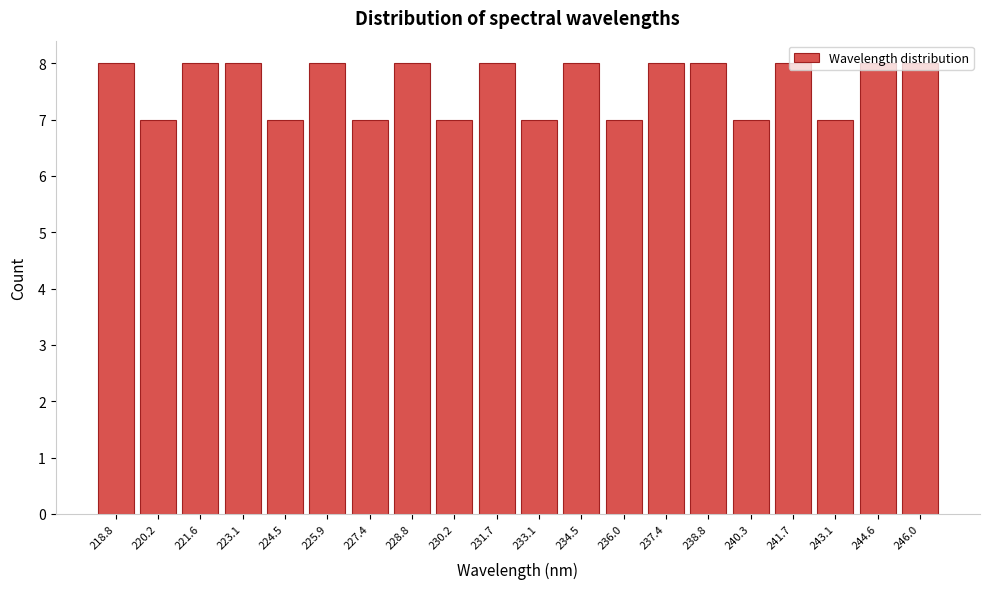

What is the height of the bar covering 226.6 to 228.0 on the x-axis? Neither the bar edges nor the heights are printed on the chart, so give them approximately, as read against the axes.

7